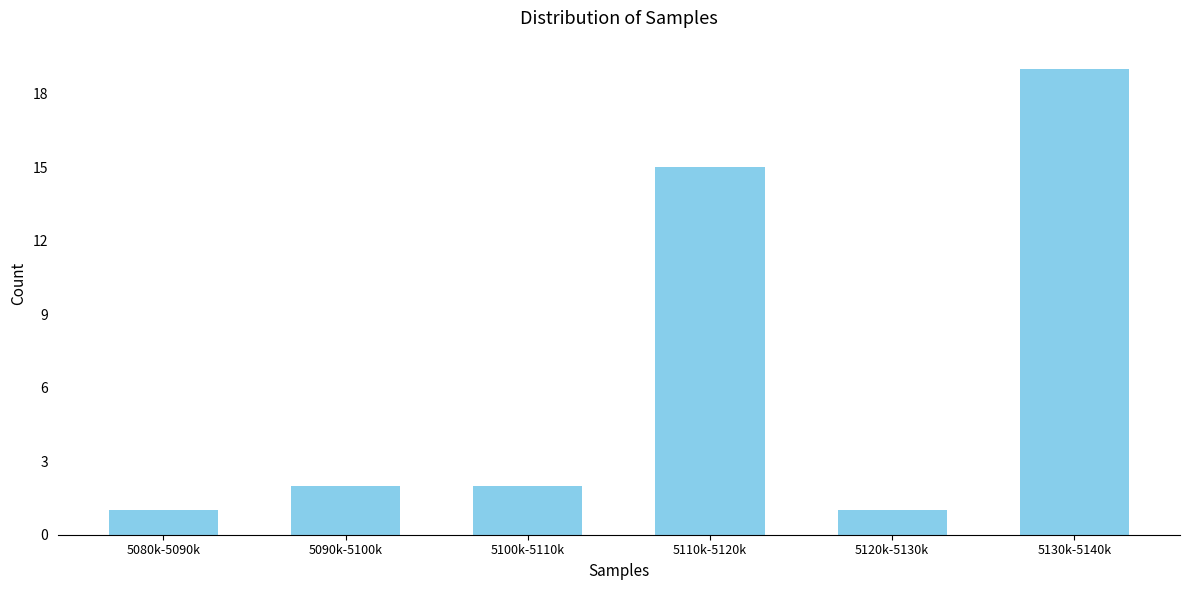

Reading left to right, what are all the values shown in this chart?

5080k-5090k=1	5090k-5100k=2	5100k-5110k=2	5110k-5120k=15	5120k-5130k=1	5130k-5140k=19